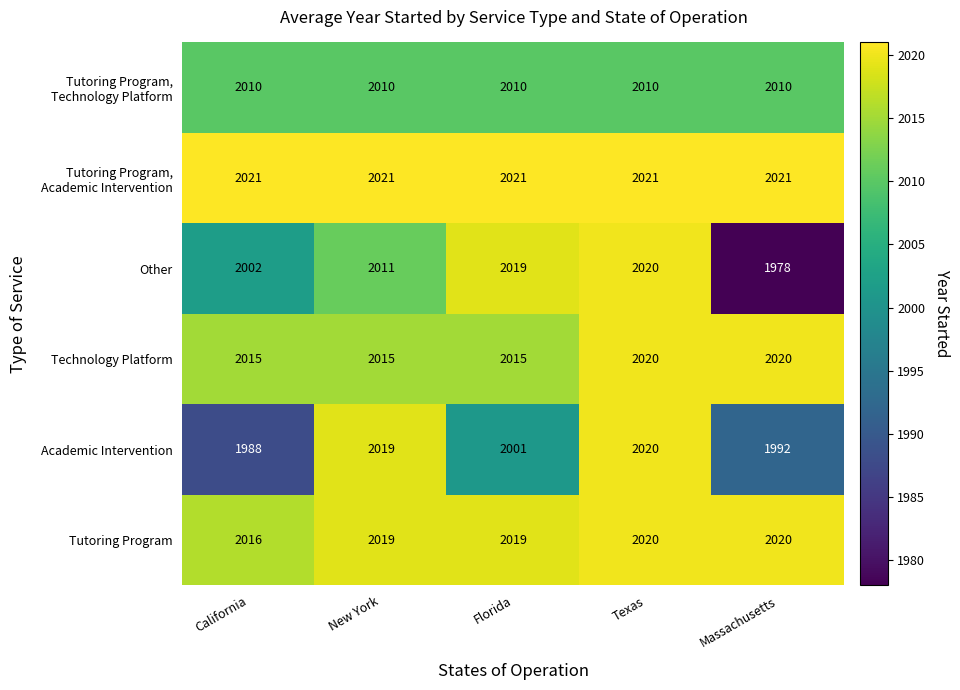

Rank the categories by Academic Intervention value from highest to lowest.

Texas, New York, Florida, Massachusetts, California